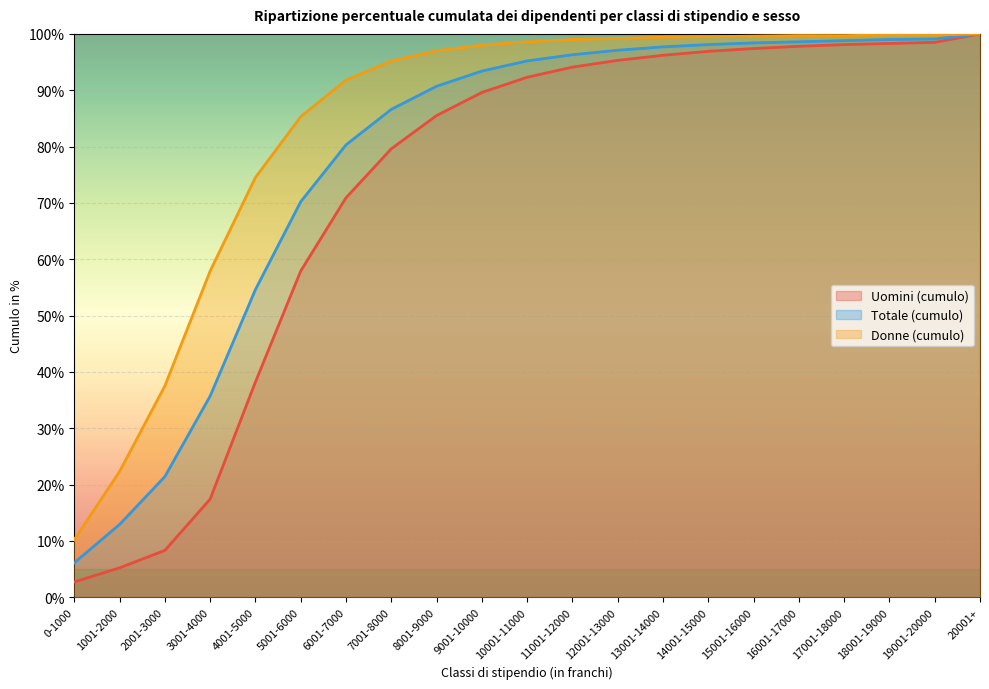

What is the average value of the Donne (cumulo) series?

84.0